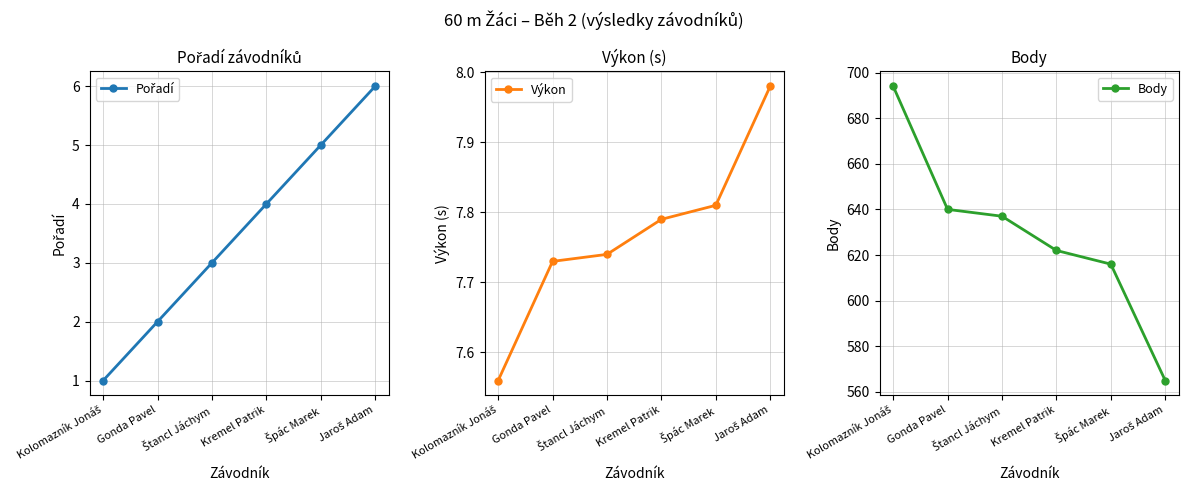

Which category has the highest value in the Body series?

Kolomazník Jonáš